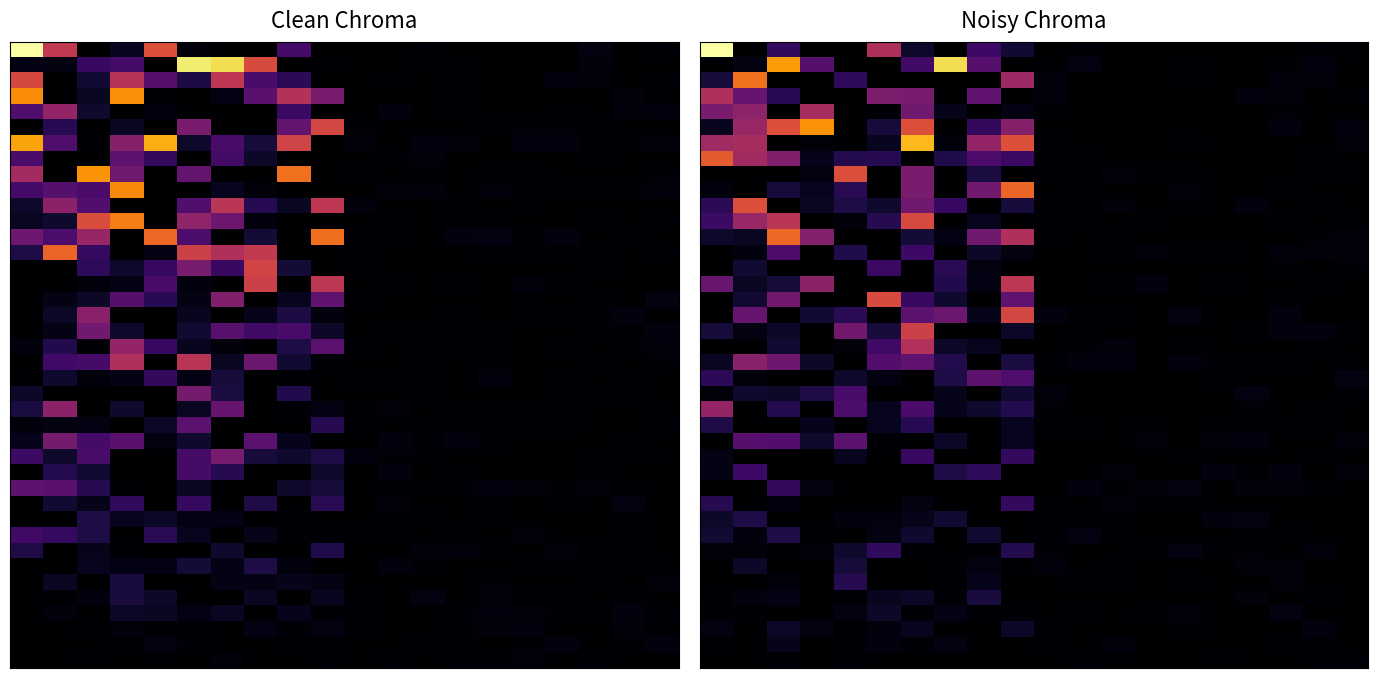

What is the difference between the highest and lowest values at 15?

11.2